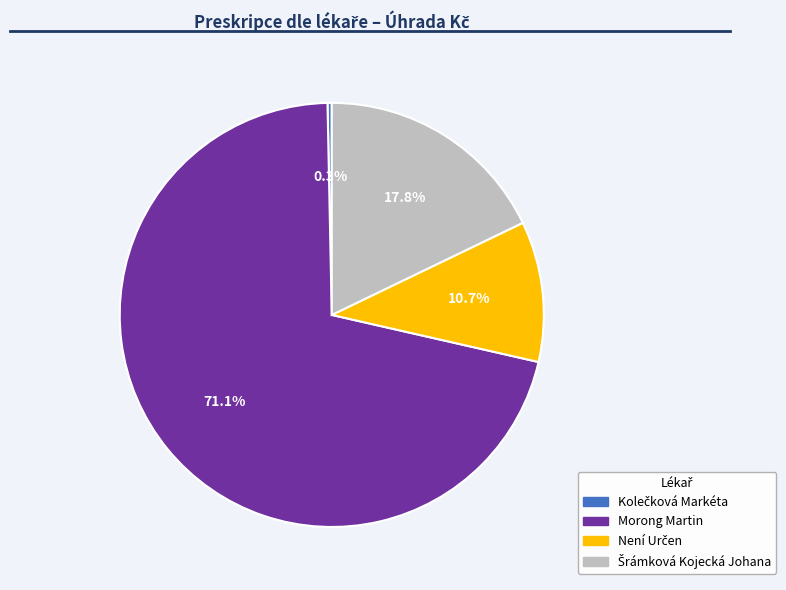

Is there a majority slice in this chart?

Yes